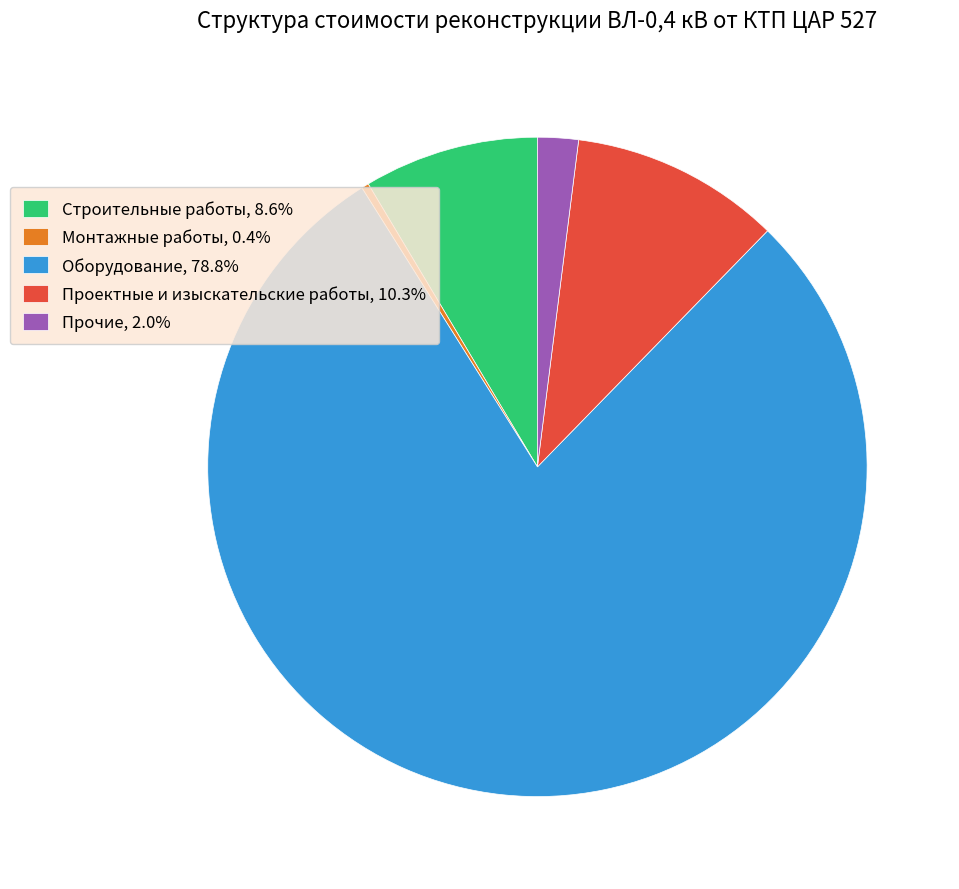

Do Прочие and Строительные работы together represent more than half of the pie?

No